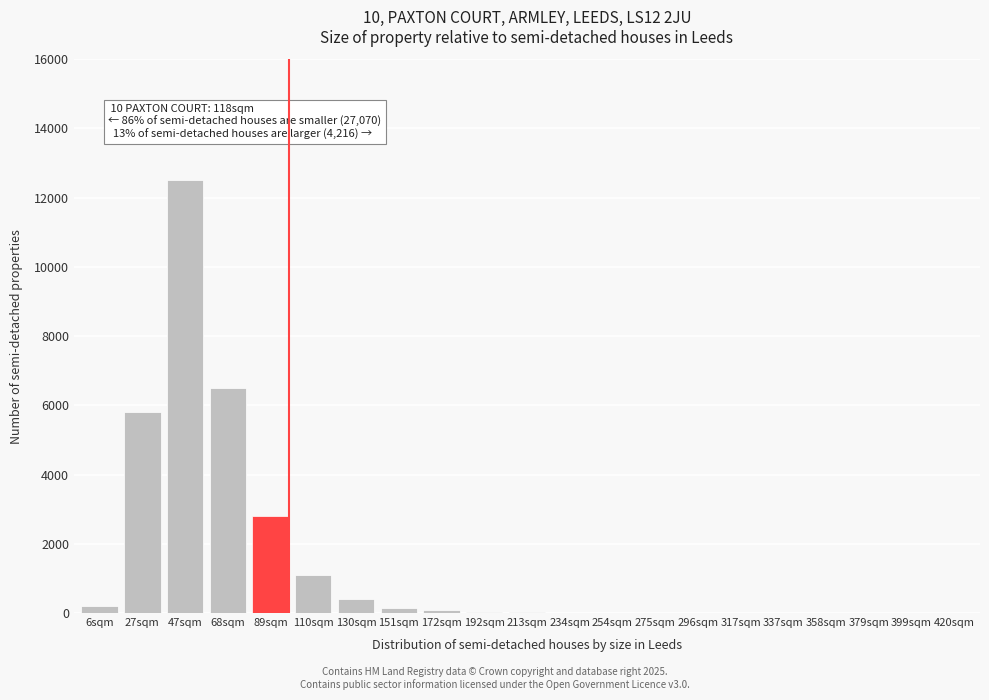

What is the greatest value displayed?

12500